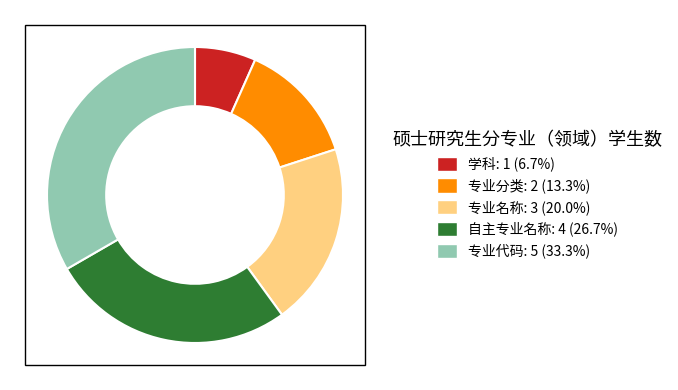

Do 专业分类 and 学科 together represent more than half of the pie?

No